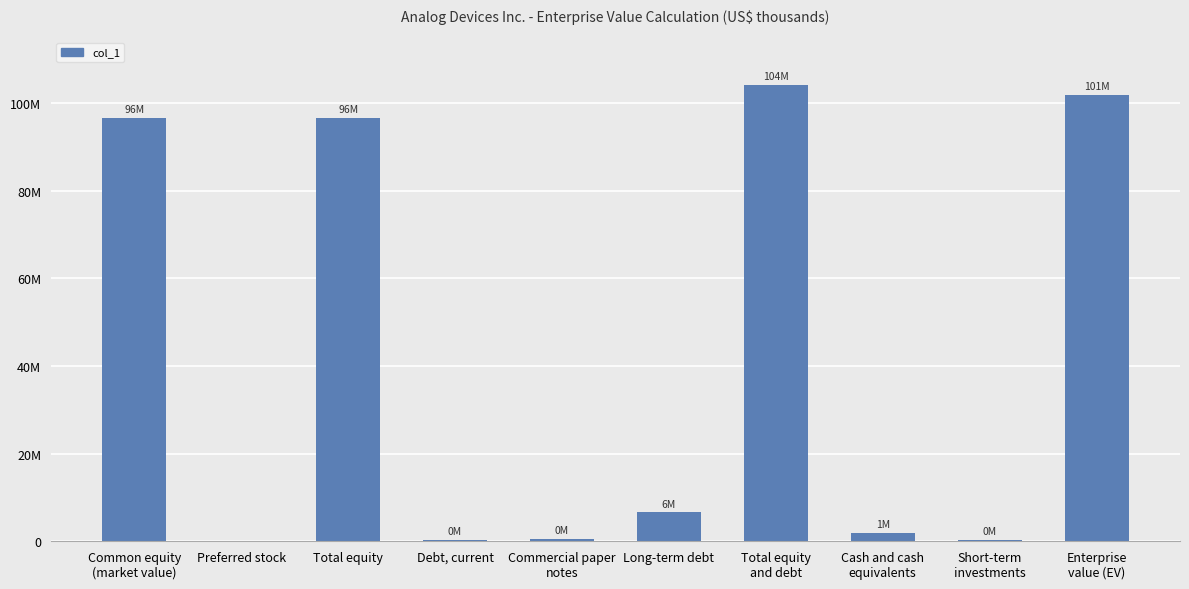

Are the bars horizontal?

No